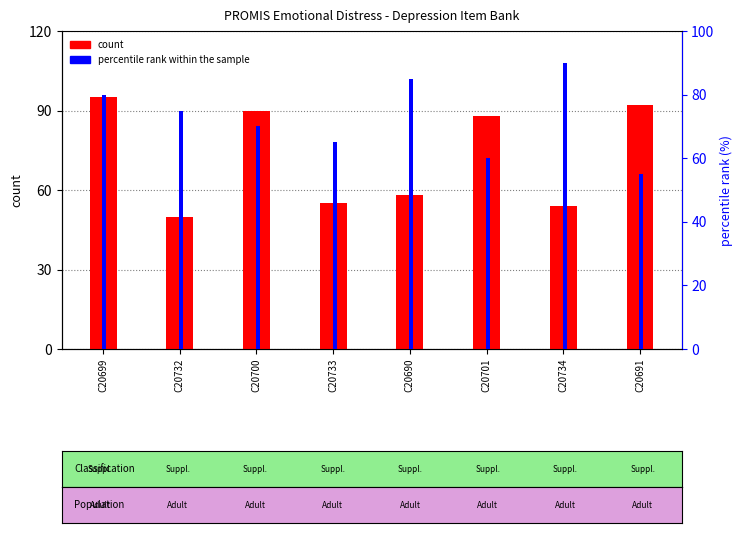

What is the total value across all series at C20691?

147